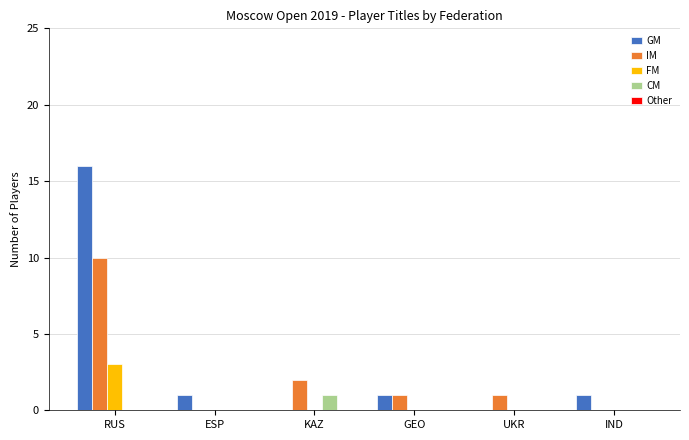

At which category does the chart reach its peak across all series?

RUS